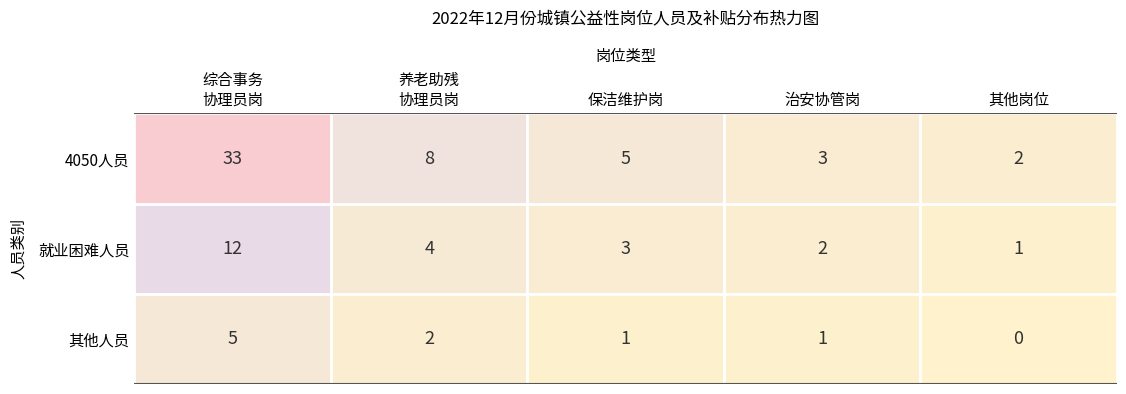

How many positive values does the 其他人员 series have?

4